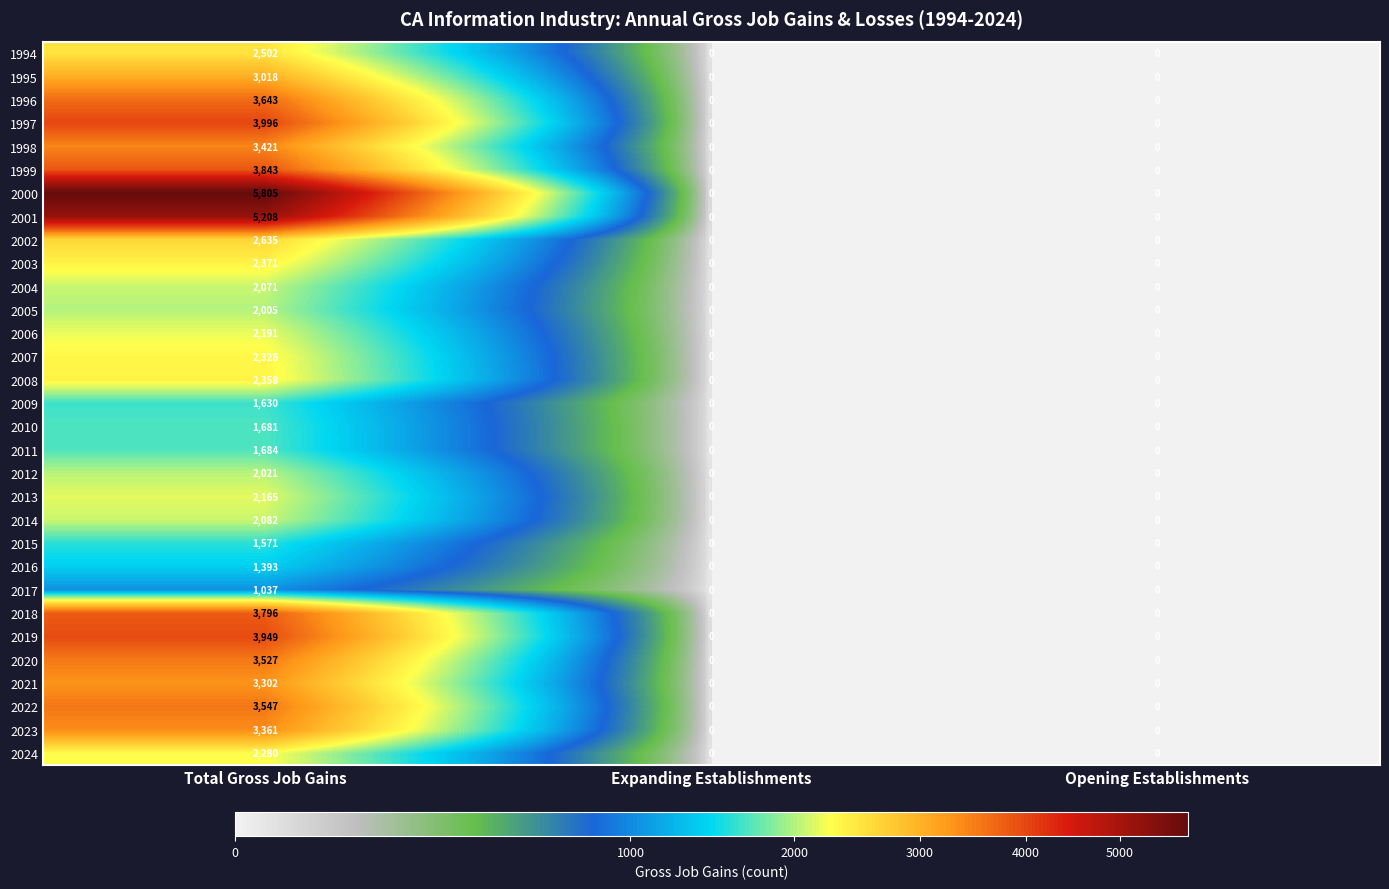

Count the 2004 values in the range 0 to 2071.

3